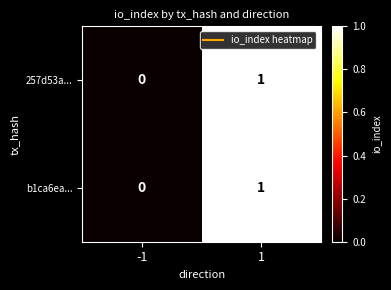

Reading left to right, list all the values displayed in this chart.

257d53a...: -1=0	1=1
b1ca6ea...: -1=0	1=1